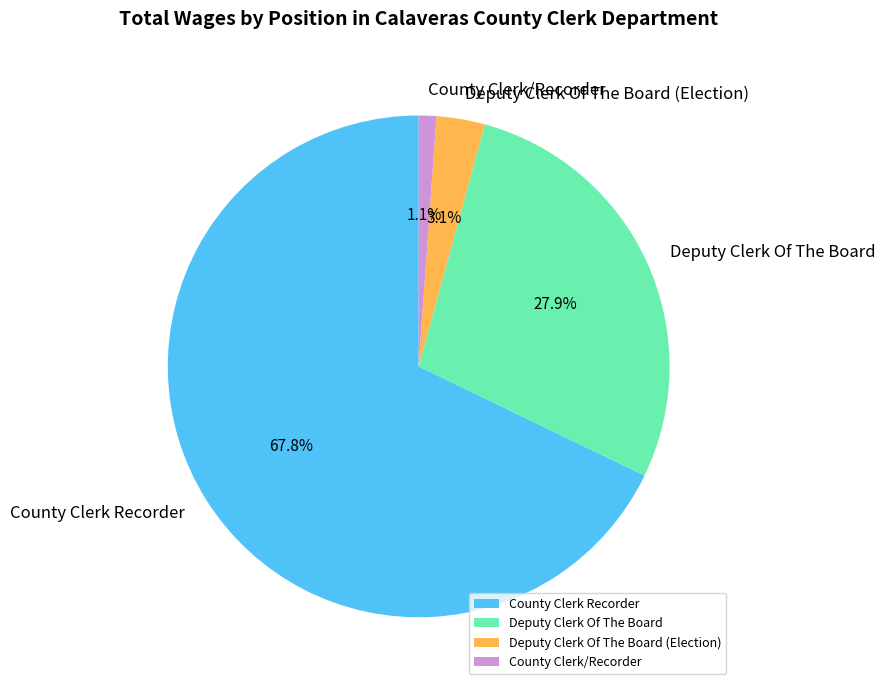

The Deputy Clerk Of The Board slice represents 28% of the pie. True or false?

True